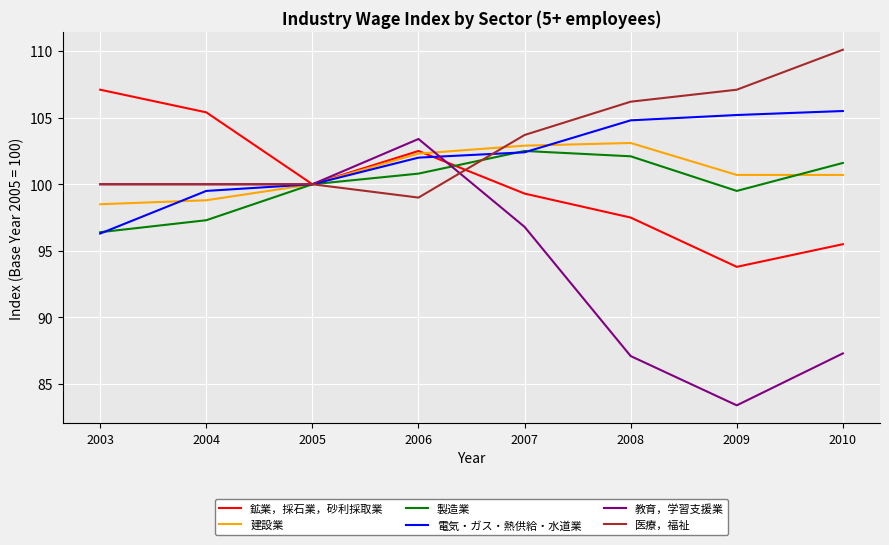

What is the approximate value of 教育，学習支援業 at 2005?

100.0